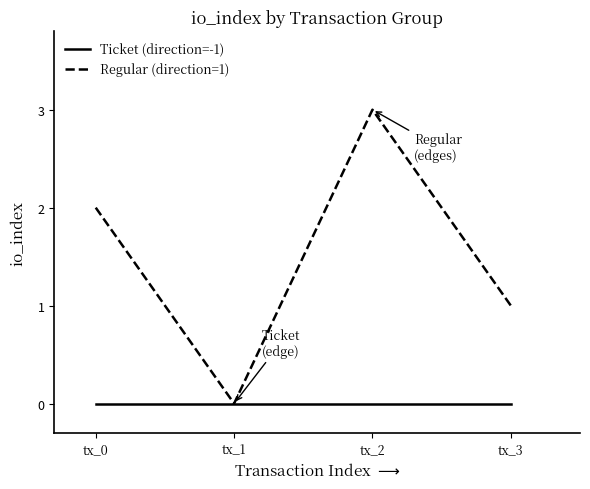

Which series has the largest total across all categories?

Regular (direction=1)